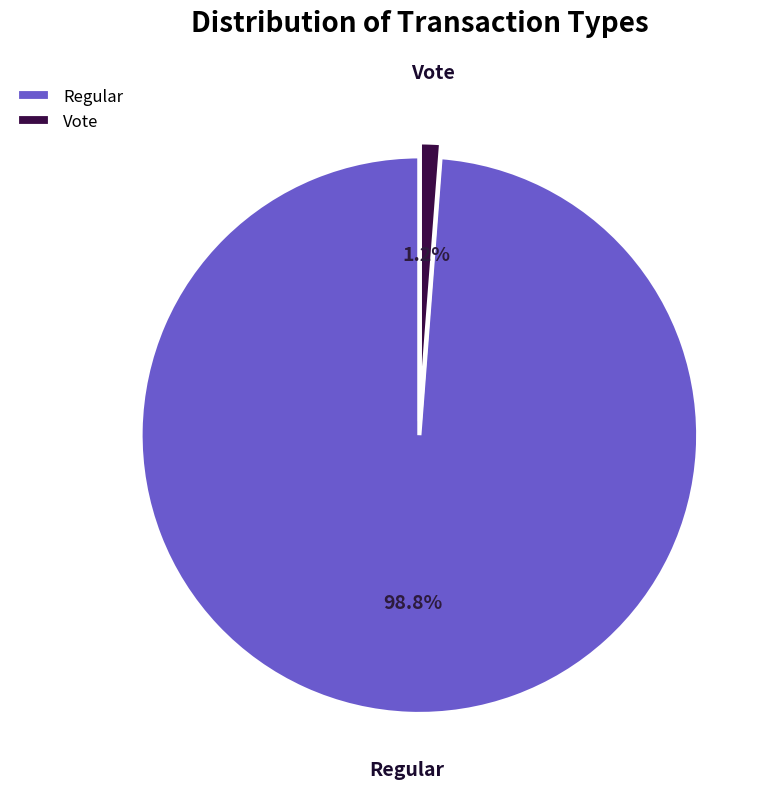

How many slices are in this pie chart?

2